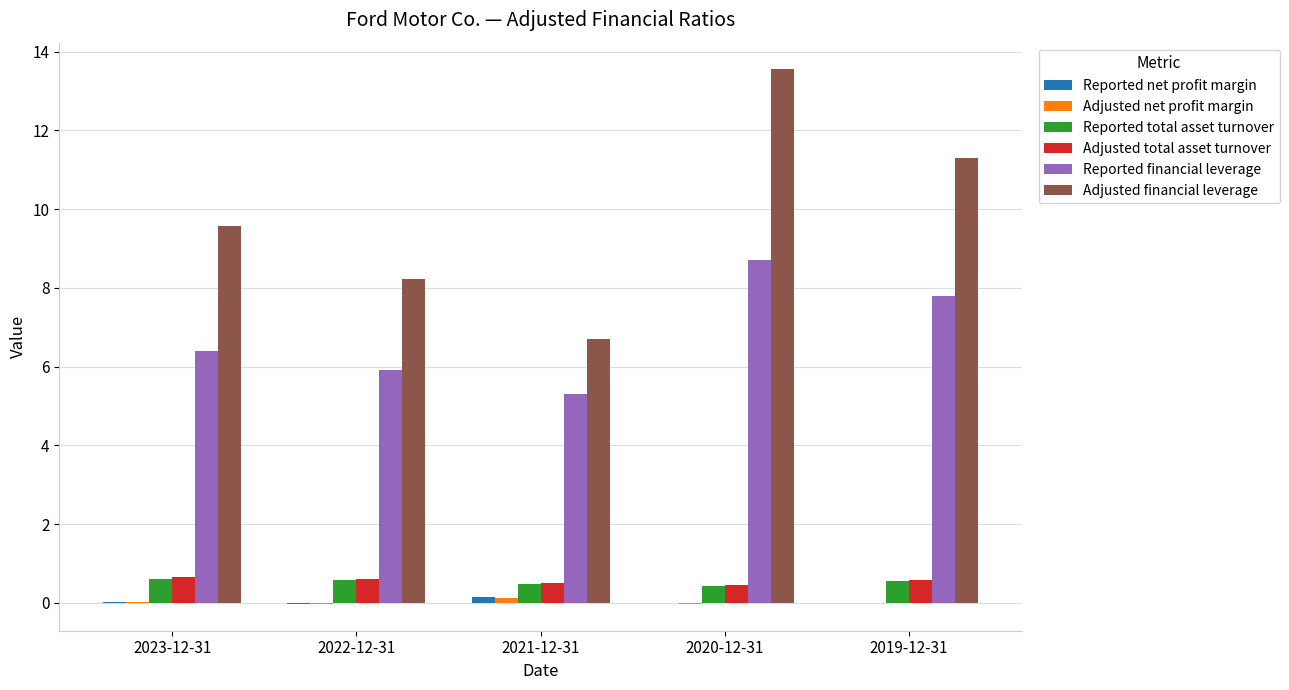

Between 2023-12-31 and 2021-12-31, which series saw the biggest shift?

Adjusted financial leverage